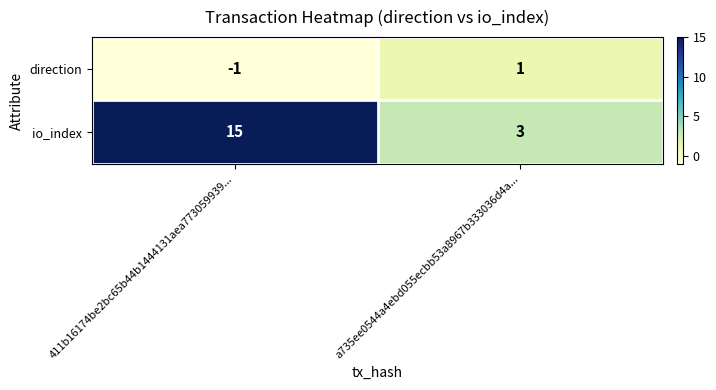

What is the difference between the maximum and minimum values in the io_index series?

12